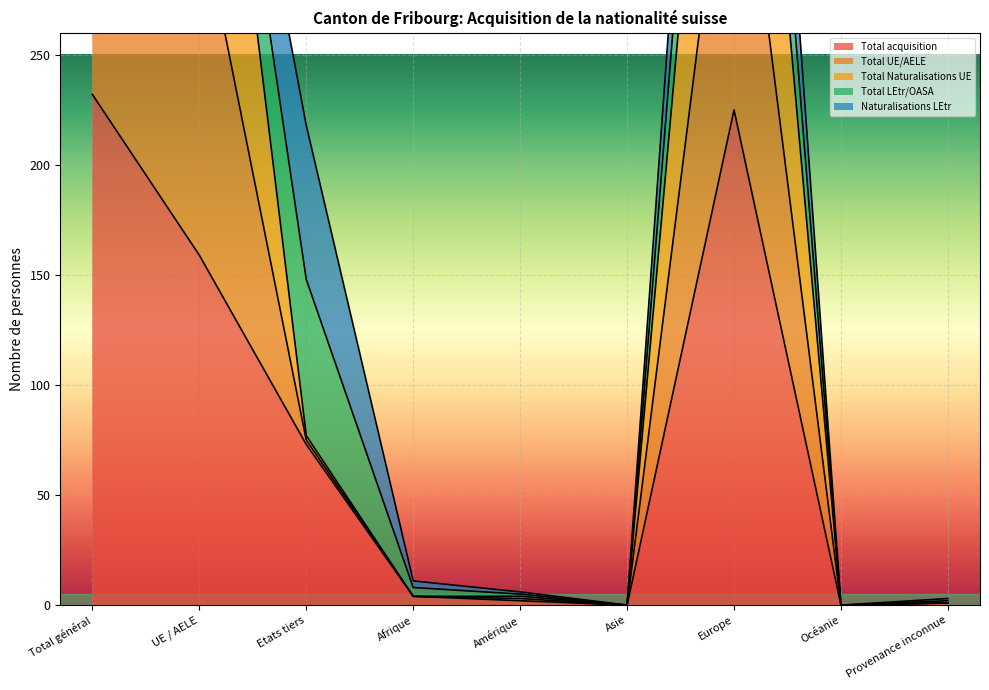

What position from the right is Total général?

9